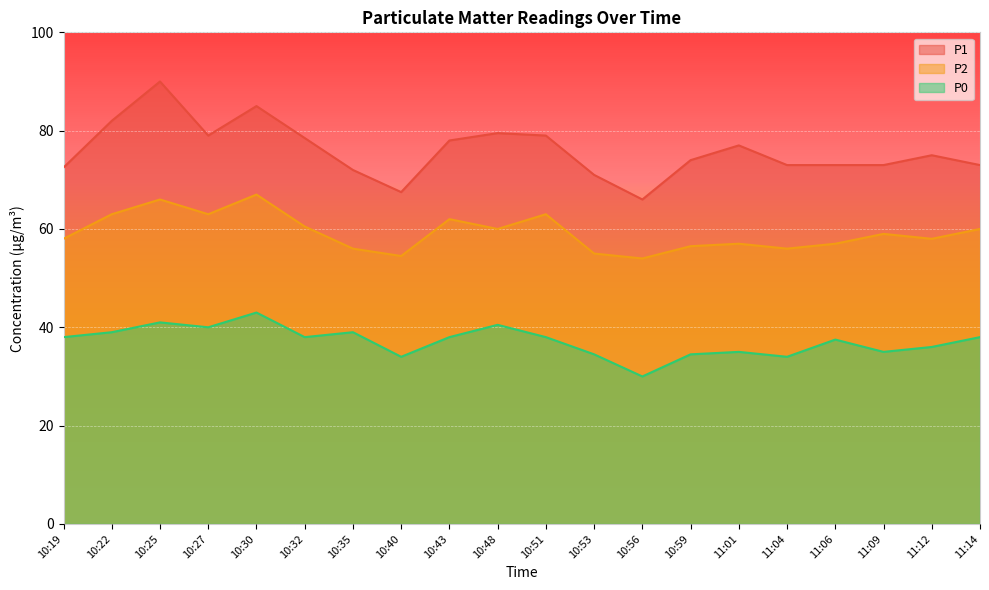

Which category has the highest value in the P0 series?

10:30